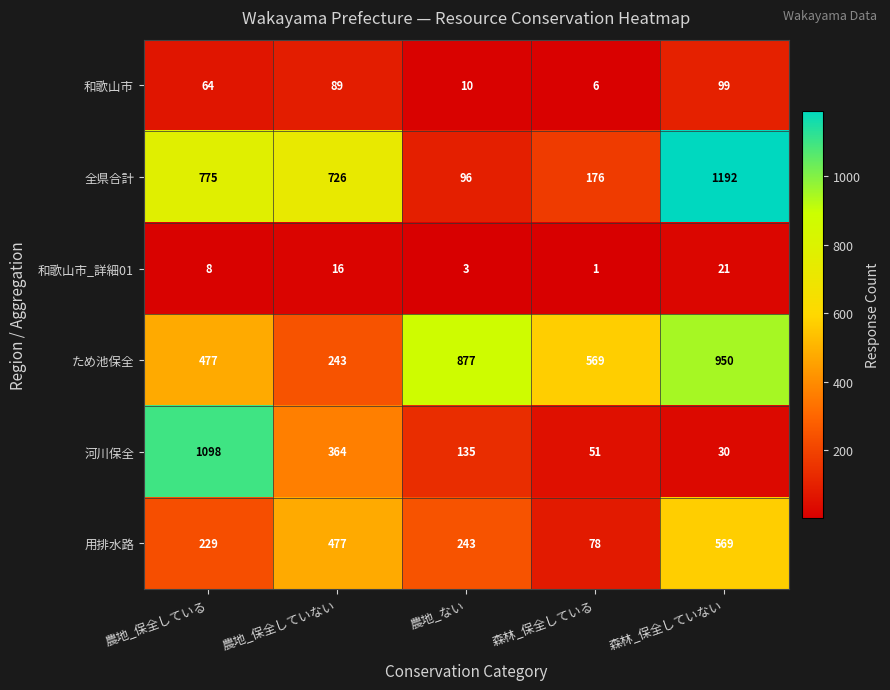

What is the highest value of the 和歌山市_詳細01 series?

21